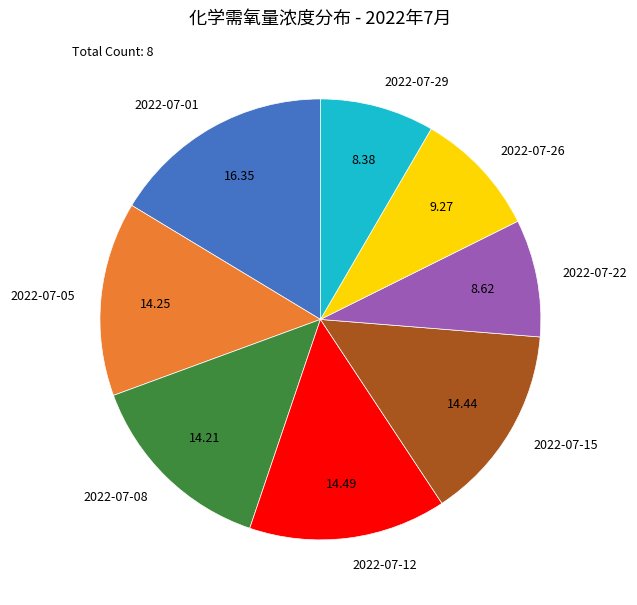

Count the number of slices in the pie.

8